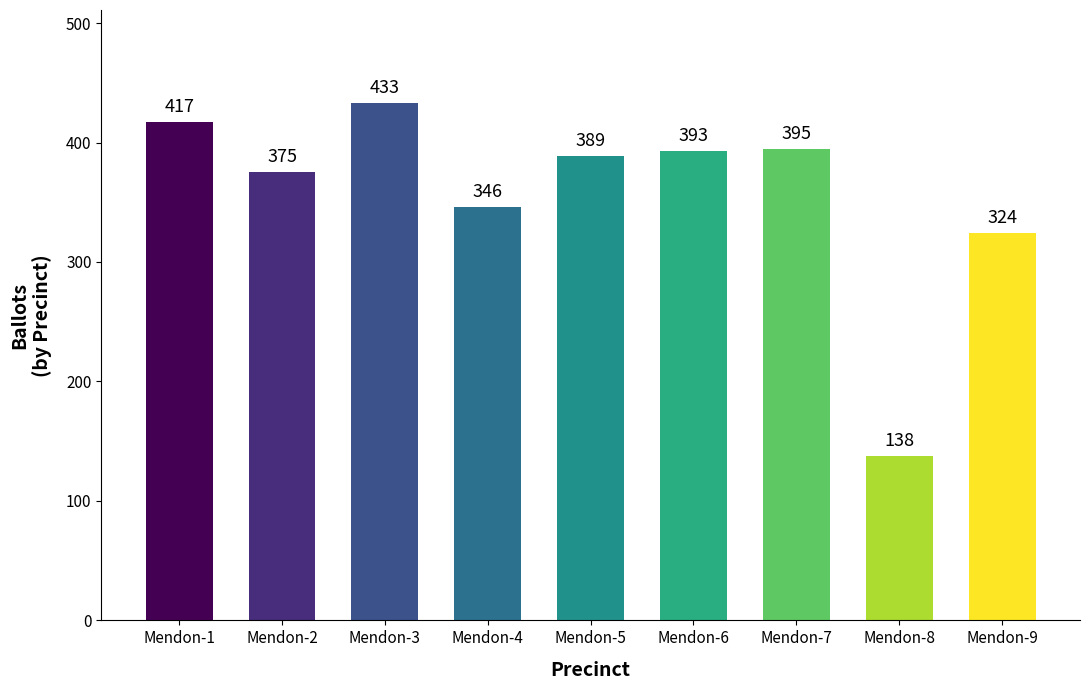

The value at Mendon-1 is 417. True or false?

True